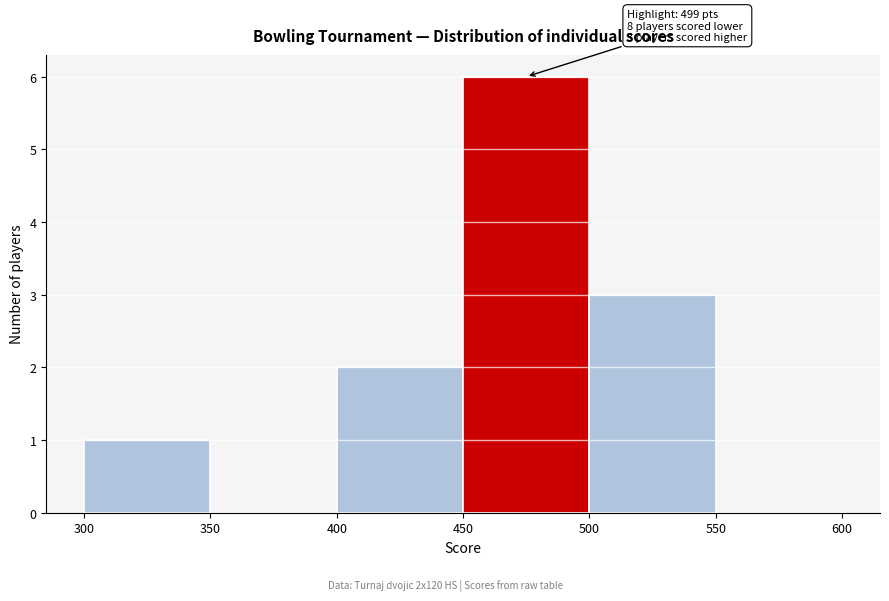

Which range on the x-axis has the tallest bar?

450 to 500